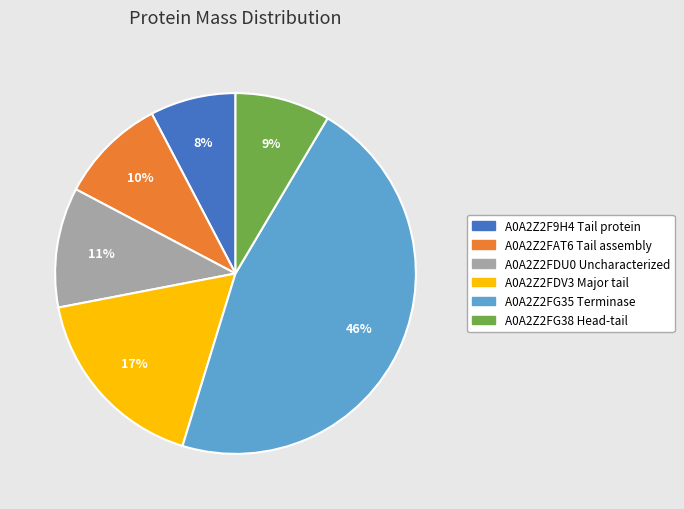

Which has a higher value, A0A2Z2FDU0 Uncharacterized or A0A2Z2FAT6 Tail assembly?

A0A2Z2FDU0 Uncharacterized